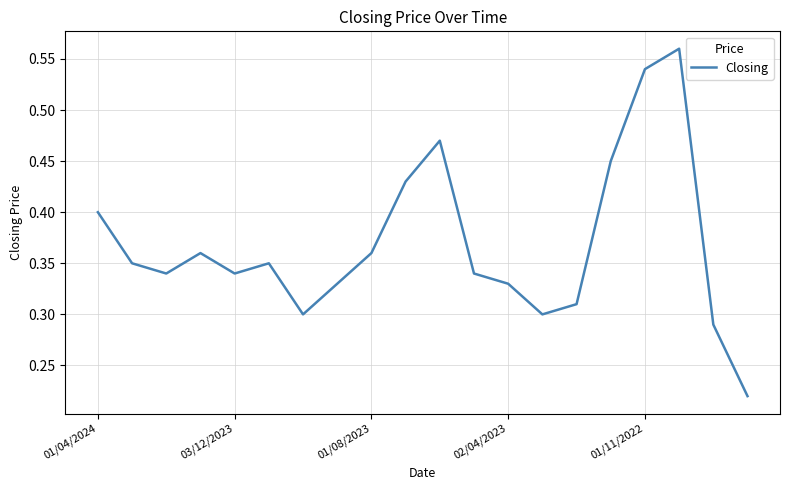

What is the value of the 4th point from the left?

0.4